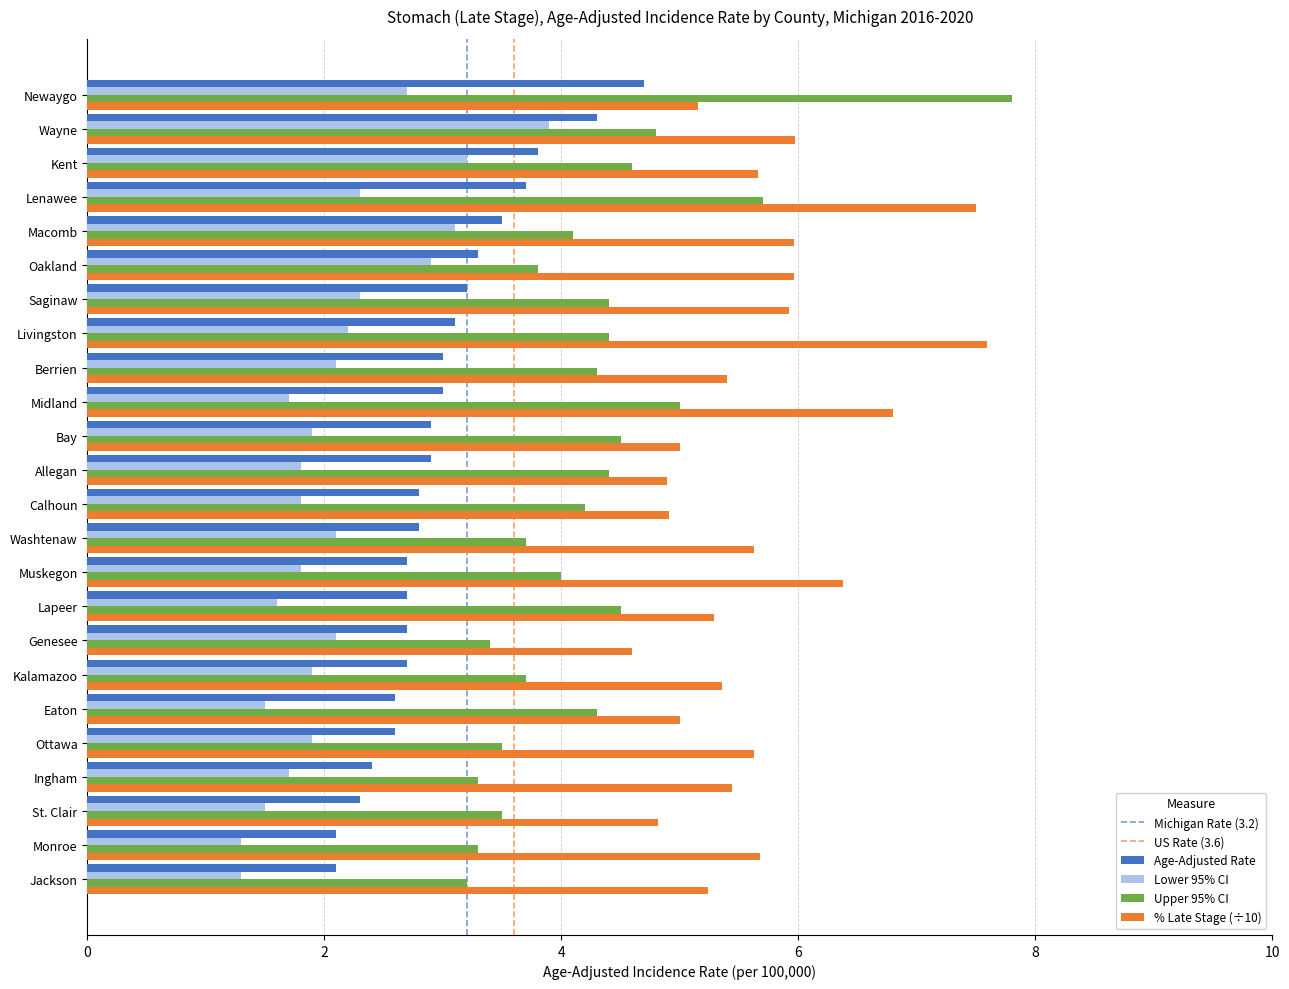

Which series has the largest total across all categories?

% Late Stage (÷10)